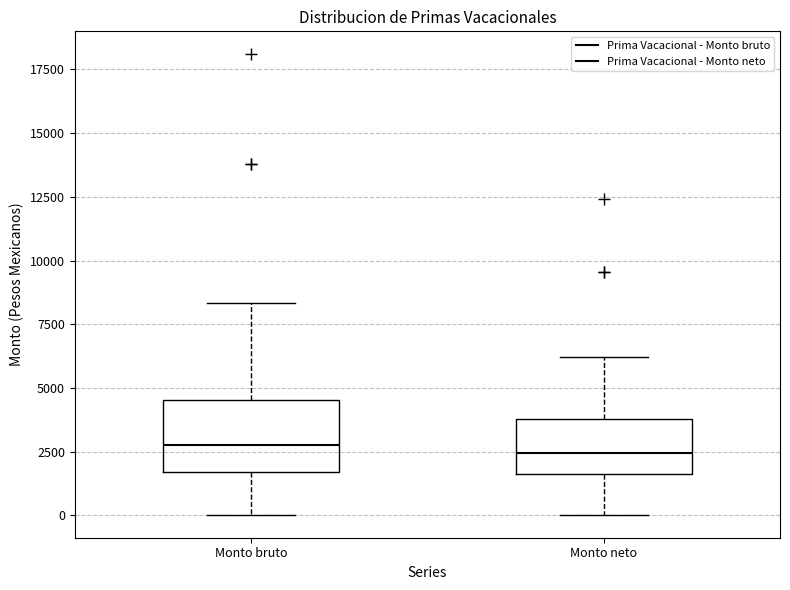

Where is the upper edge of the box for Monto neto on the y-axis? The values are not printed on the chart, so give them approximately, as read against the axis.

4000